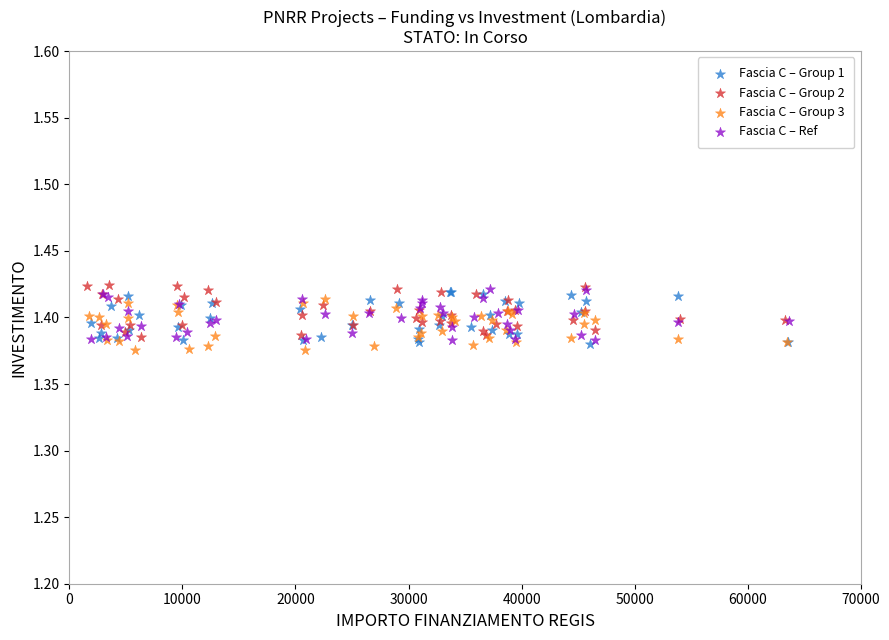

What are all the series names shown in the legend?

Fascia C – Group 1, Fascia C – Group 2, Fascia C – Group 3, Fascia C – Ref